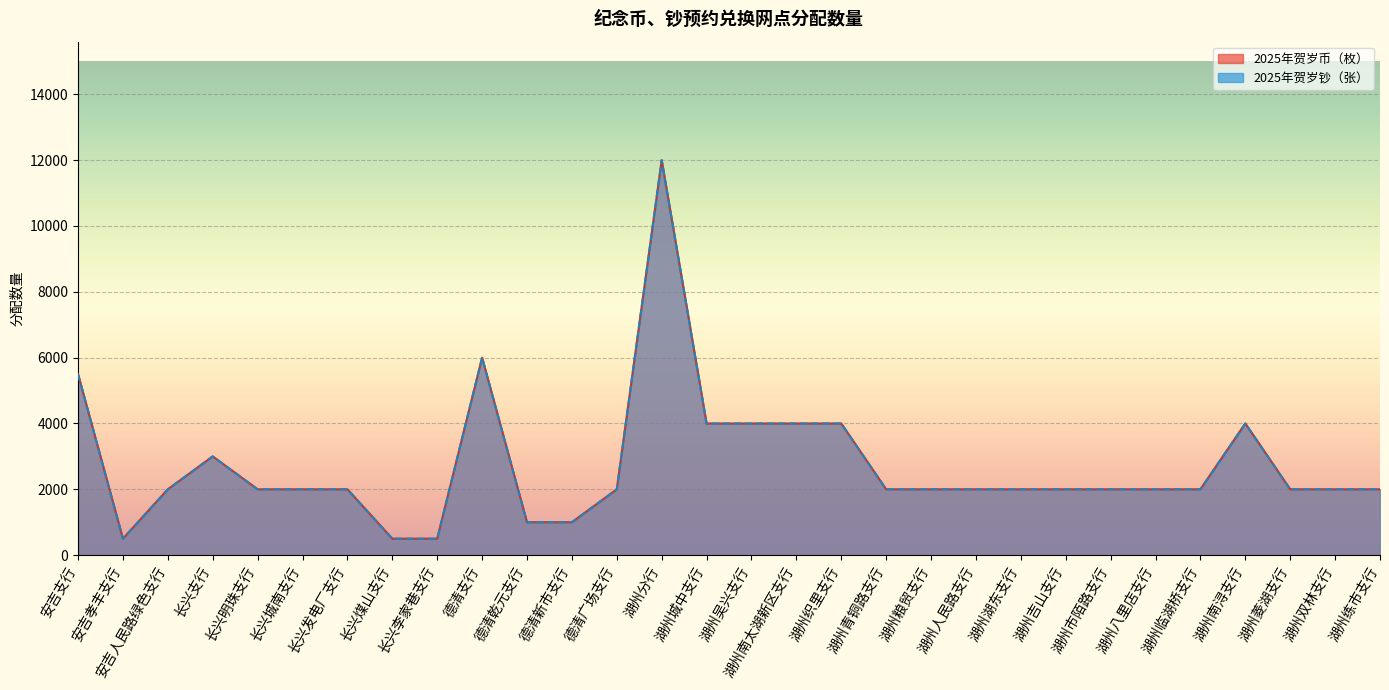

How many interior local peaks does the 2025年贺岁币（枚） series have?

4